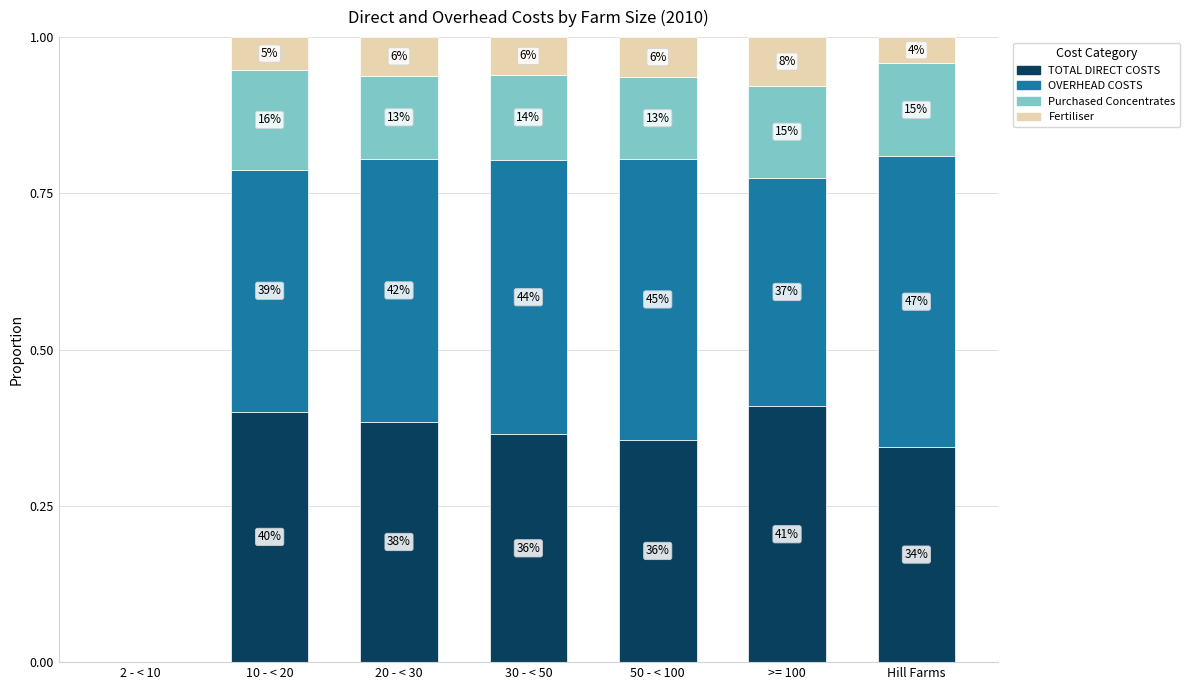

Are the bars horizontal?

No